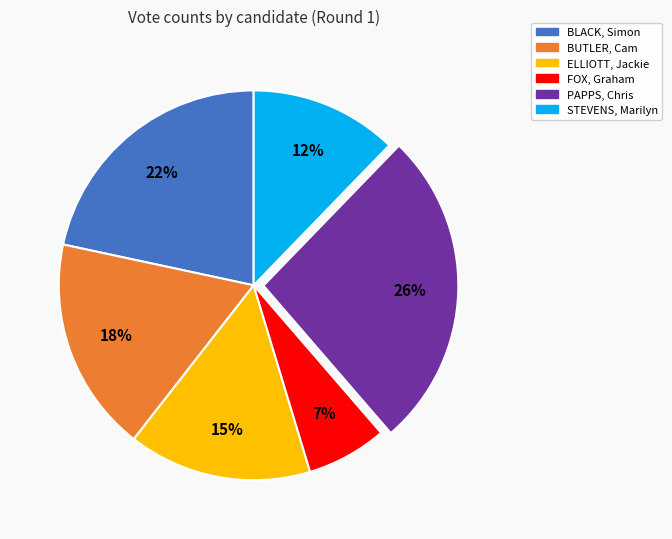

Count the number of slices in the pie.

6